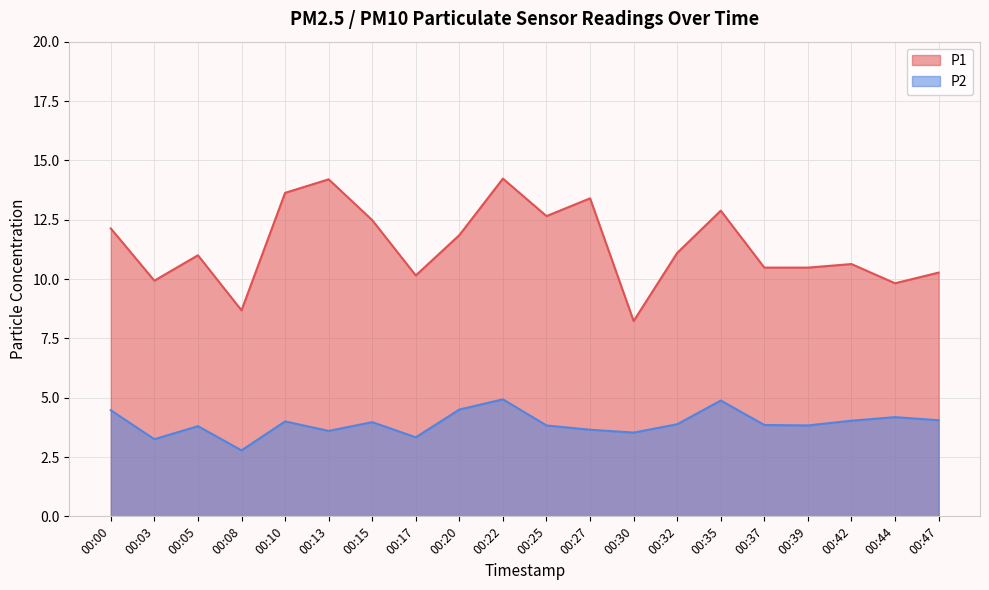

Is the value of P2 at 00:22 greater than the value of P1 at 00:15?

No